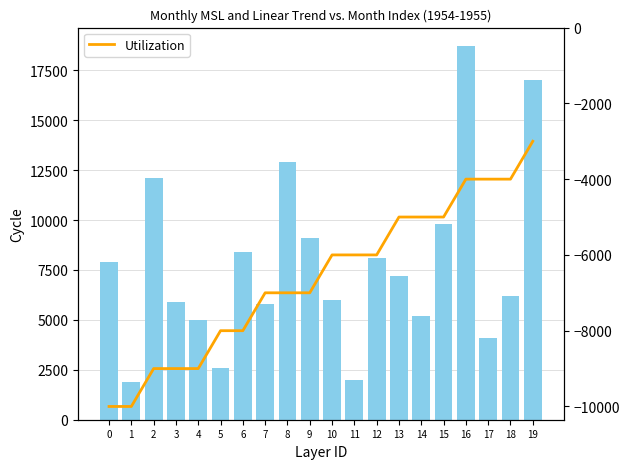

What is the difference between the maximum and minimum values in the Monthly_MSL series?

16800.0